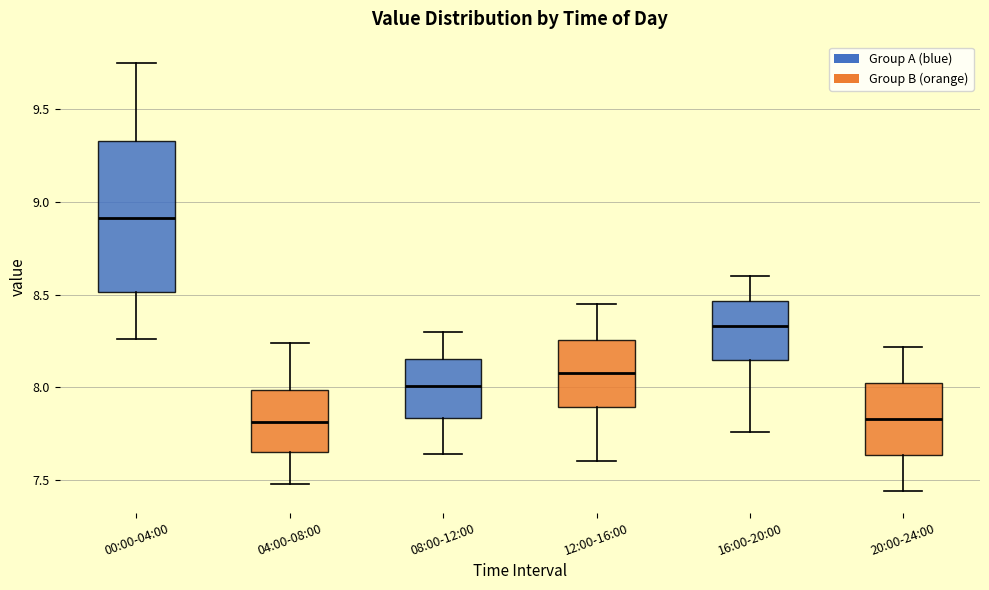

Reading left to right, read every box against the y-axis: the position of its median line, the range the box covers, and the ends of its whiskers. The values are not printed on the chart, so give them approximately, as read against the axis.

00:00-04:00: median 8.90, box 8.50 to 9.35, whiskers 8.25 to 9.75
04:00-08:00: median 7.80, box 7.65 to 8.00, whiskers 7.50 to 8.25
08:00-12:00: median 8.00, box 7.85 to 8.15, whiskers 7.65 to 8.30
12:00-16:00: median 8.10, box 7.90 to 8.25, whiskers 7.60 to 8.45
16:00-20:00: median 8.35, box 8.15 to 8.45, whiskers 7.75 to 8.60
20:00-24:00: median 7.85, box 7.65 to 8.05, whiskers 7.45 to 8.20